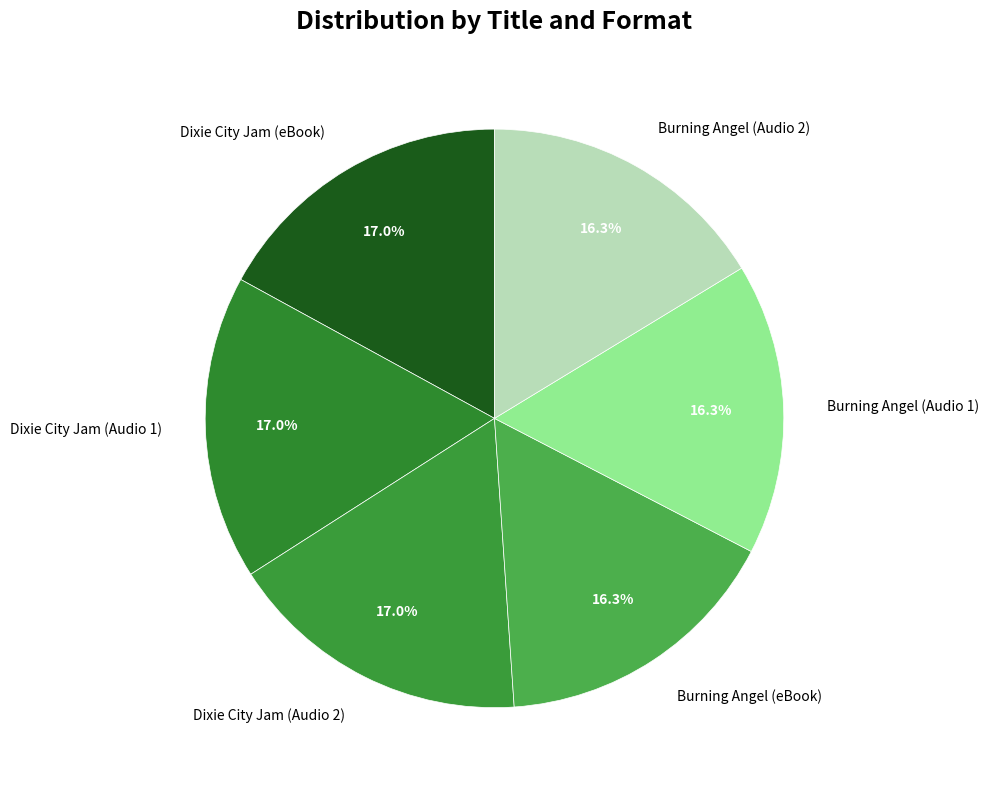

Does Burning Angel (eBook) account for over 50% of the chart?

No